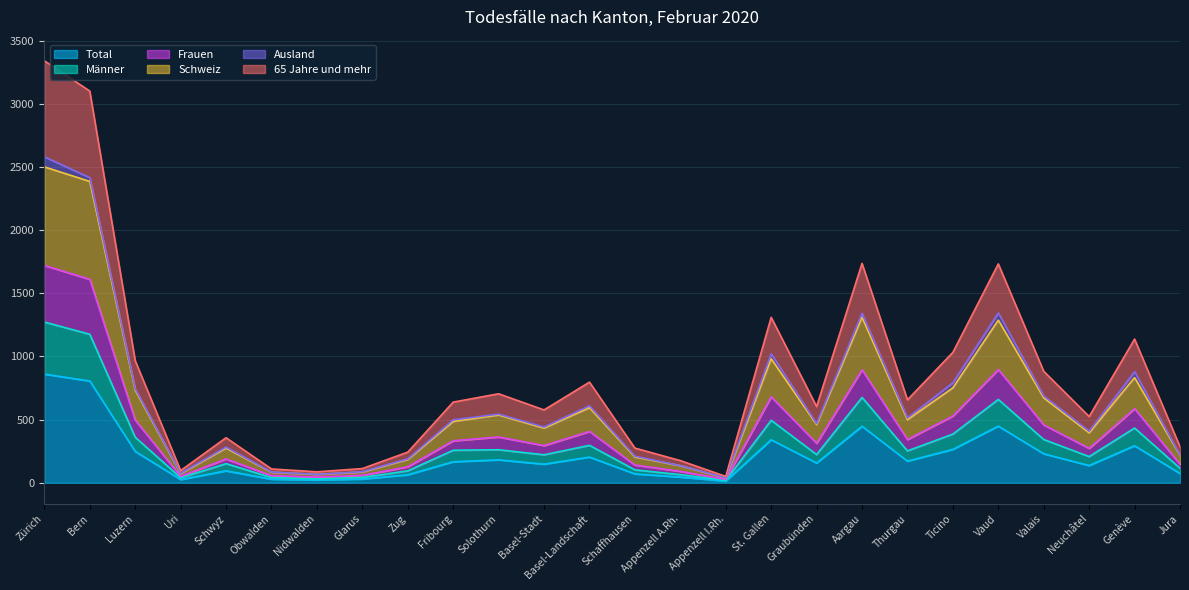

True or false: Total has a value of 340 at St. Gallen.

True